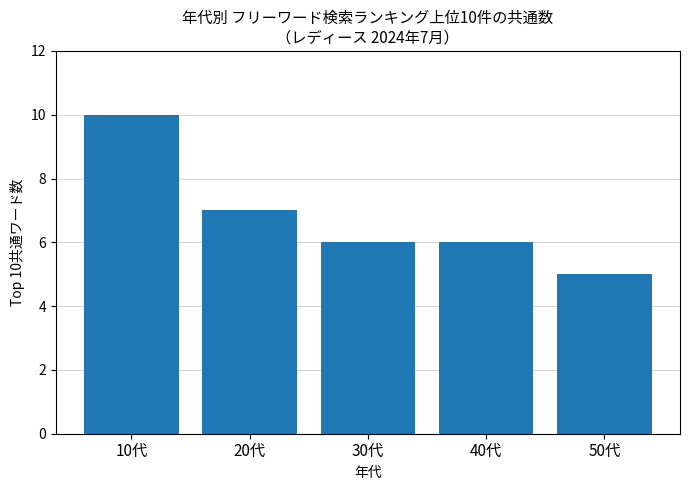

What is the sum of the values at 50代 and 40代?

11